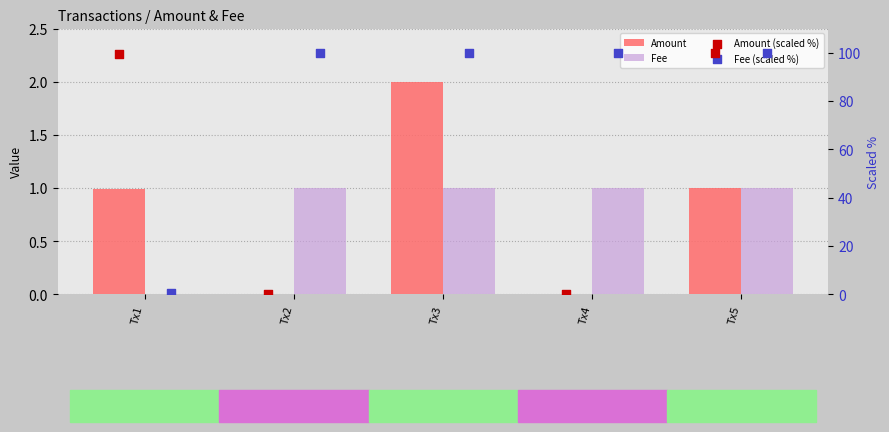

Is the value of Amount (scaled %) at Tx1 greater than the value of Fee at Tx1?

Yes